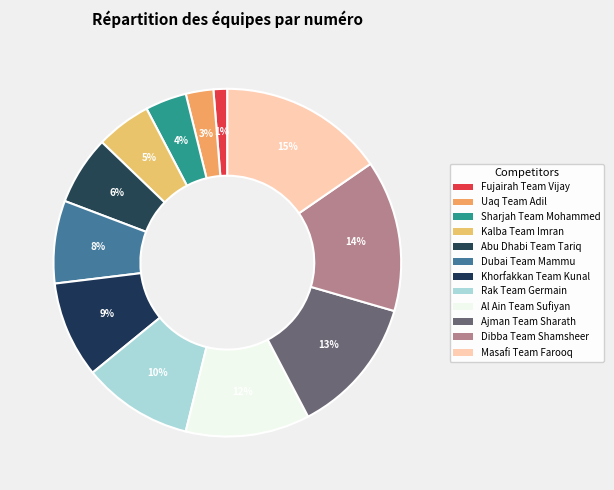

To the nearest percent, what is the average slice percentage?

8%